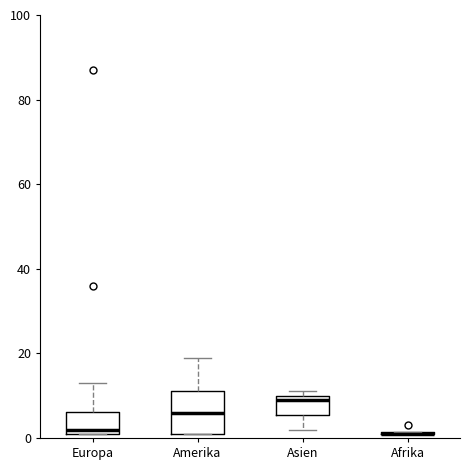

Reading left to right, transcribe this box plot: for each box, give where its median line is, the range the box spans, and where its two whiskers end, as read against the y-axis. The values are not printed on the chart, so give them approximately, as read against the axis.

Europa: median 2 (just above the box's lower edge), box 2 to 6, whiskers 2 to 14
Amerika: median 6, box 2 to 12, whiskers 2 to 20
Asien: median 10 (just below the box's upper edge), box 6 to 10, whiskers 2 to 12
Afrika: box collapsed to a line at 2, whiskers 2 to 2